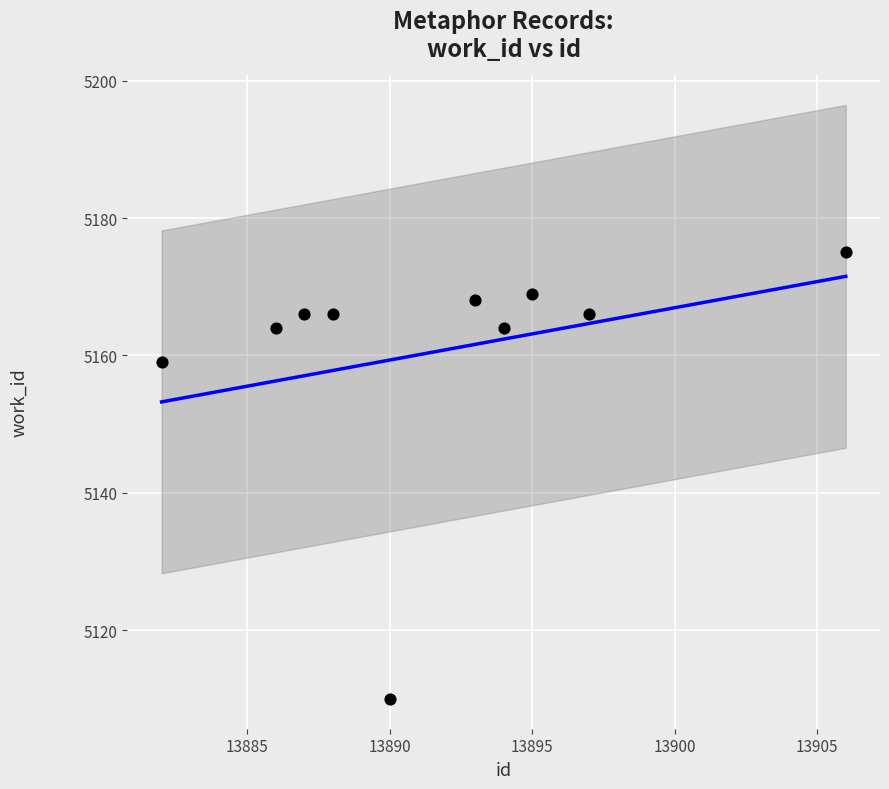

What is the average X value?

13892